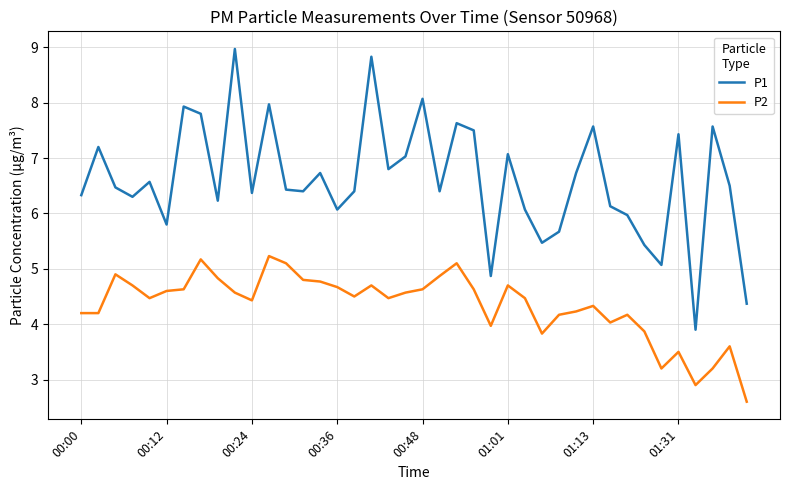

Rank the series by their maximum value, from highest to lowest.

P1, P2